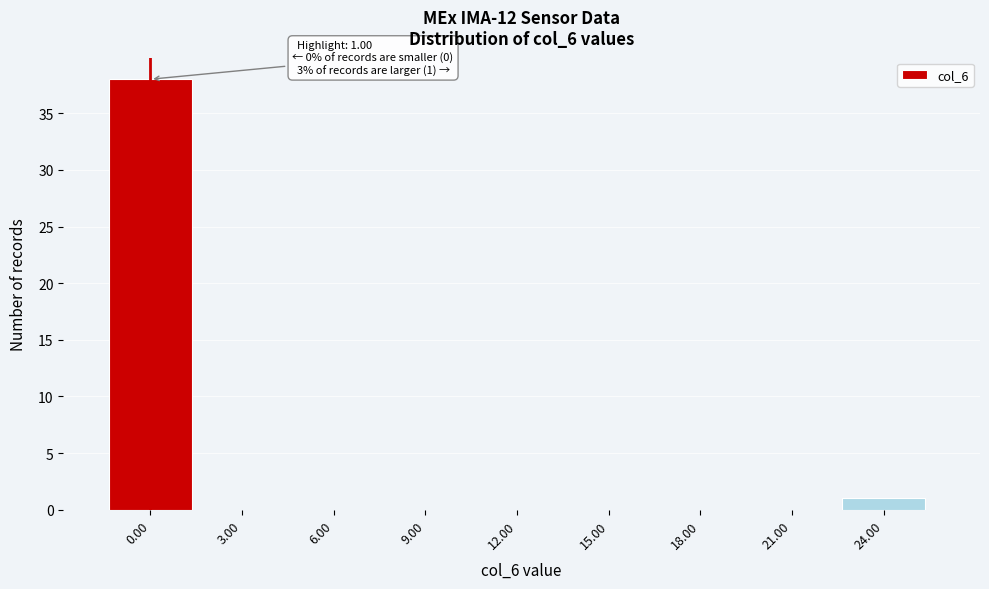

Reading left to right, list all the values displayed in this chart.

0.00=38	3.00=0	6.00=0	9.00=0	12.00=0	15.00=0	18.00=0	21.00=0	24.00=1